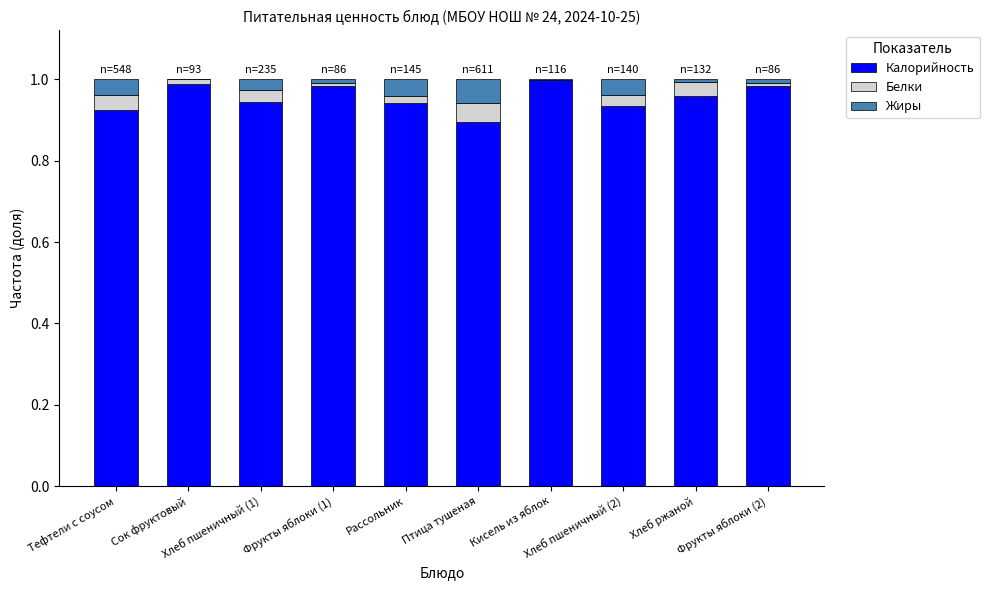

Count the number of data series in this chart.

3